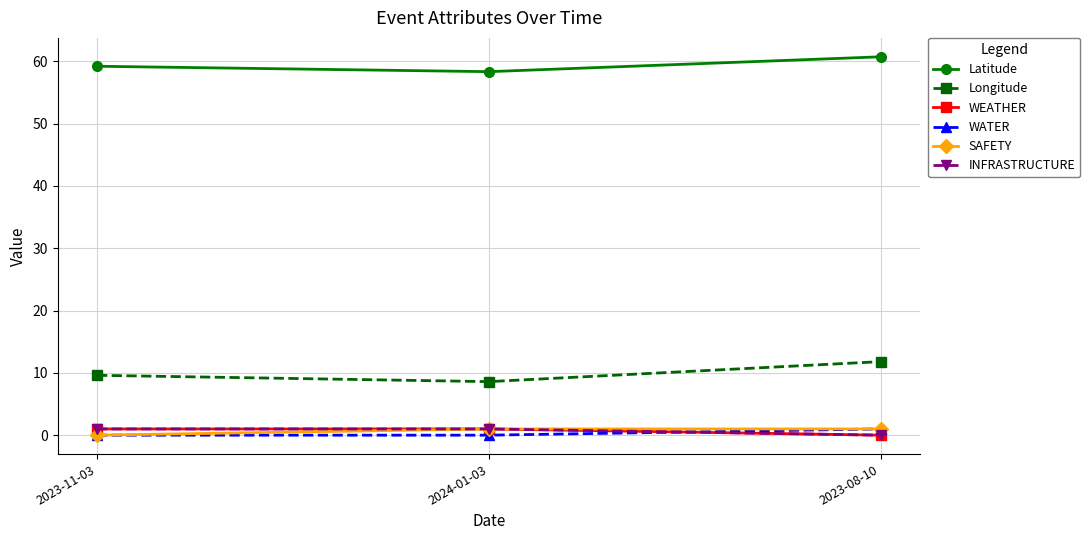

Between 2023-11-03 and 2023-08-10, which series saw the biggest shift?

Longitude